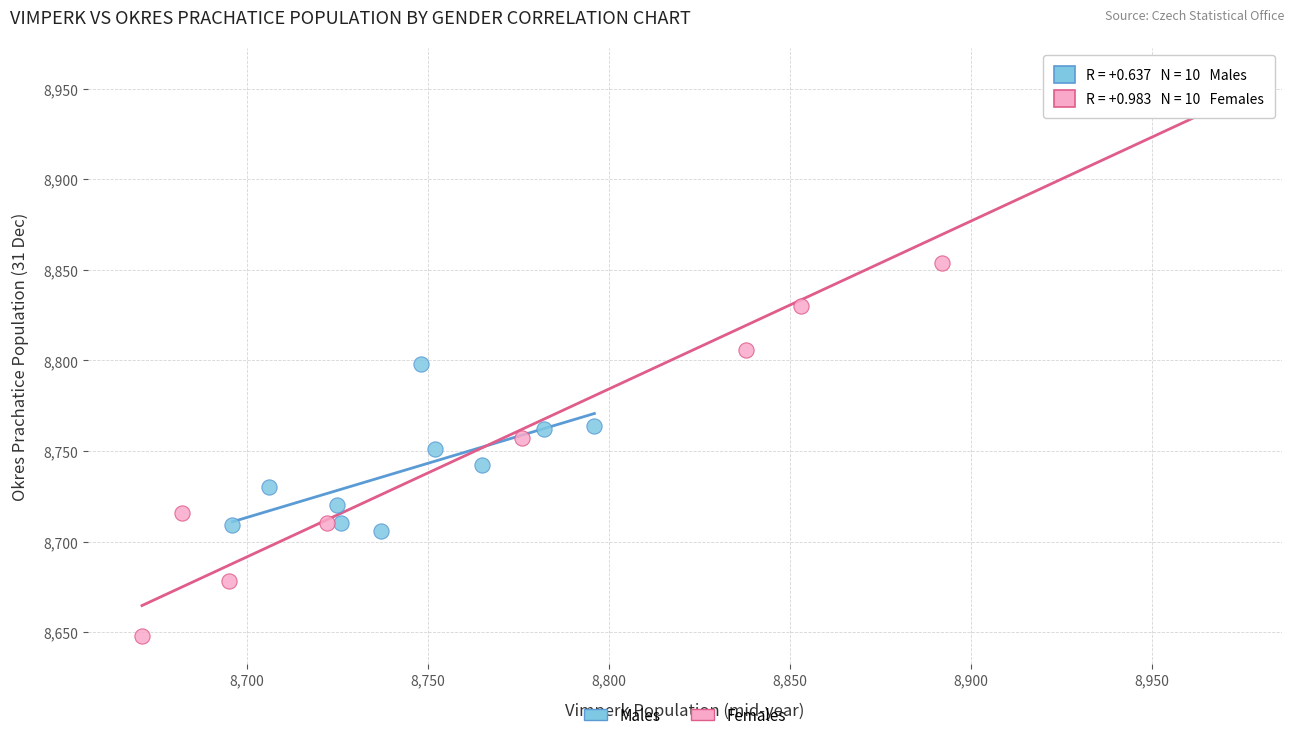

Which series reaches the minimum Y coordinate?

Females